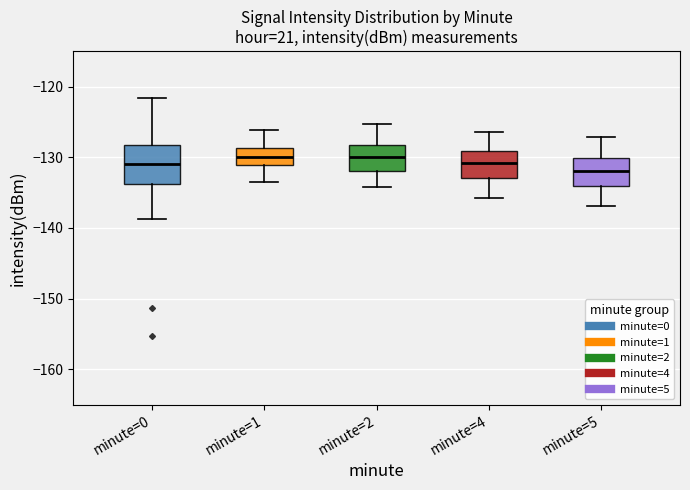

Reading left to right, read every box against the y-axis: the position of its median line, the range the box covers, and the ends of its whiskers. The values are not printed on the chart, so give them approximately, as read against the axis.

minute=0: median -131, box -134 to -128, whiskers -139 to -122
minute=1: median -130, box -131 to -129, whiskers -133 to -126
minute=2: median -130, box -132 to -128, whiskers -134 to -125
minute=4: median -131, box -133 to -129, whiskers -136 to -126
minute=5: median -132, box -134 to -130, whiskers -137 to -127